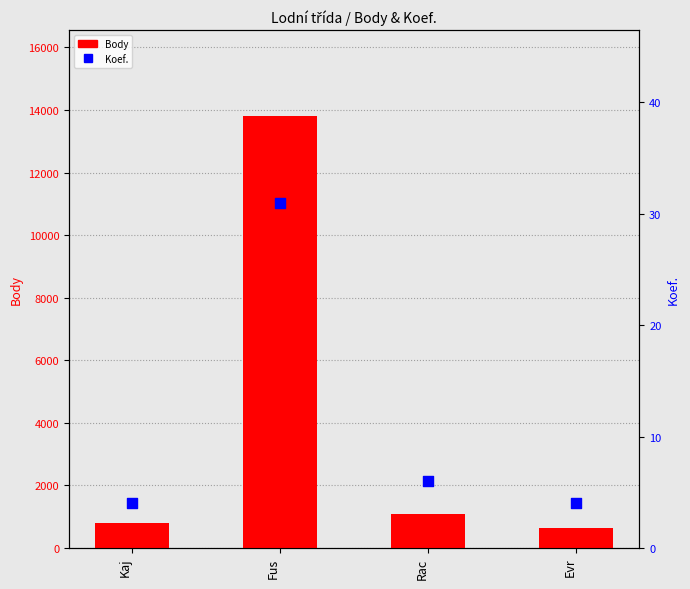

What is the total value across all series at Rac?

1087